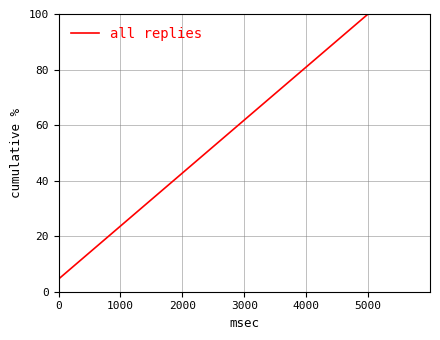

What is the minimum value shown in the chart?

4.5